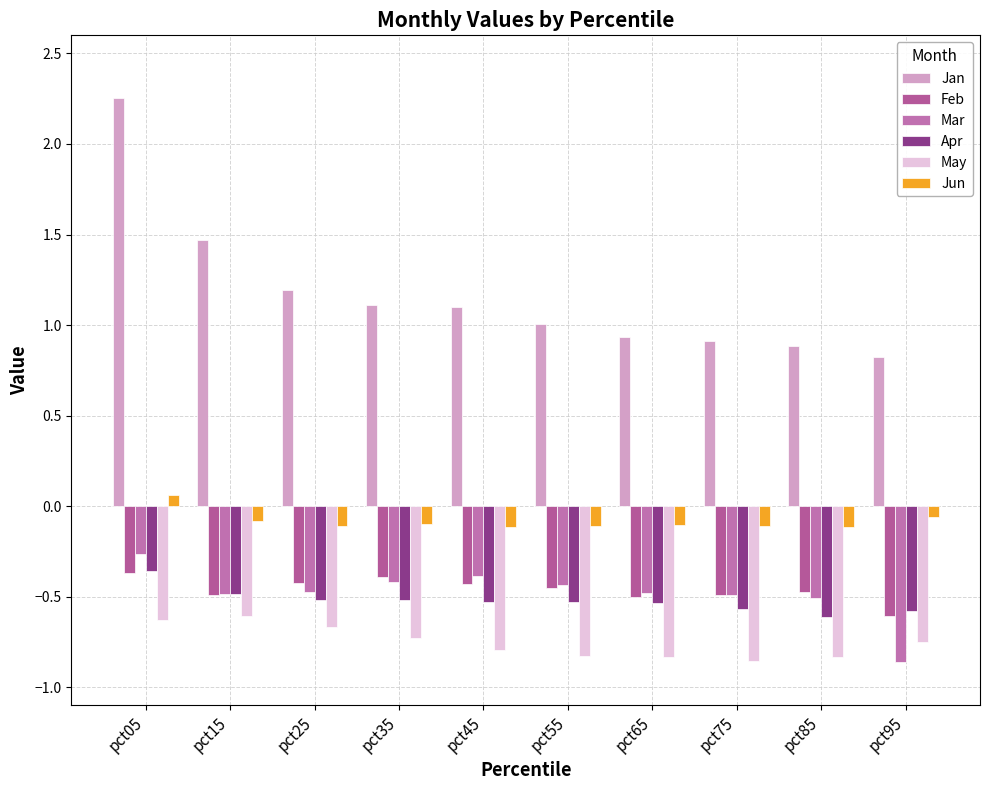

Does the chart contain any negative values?

Yes